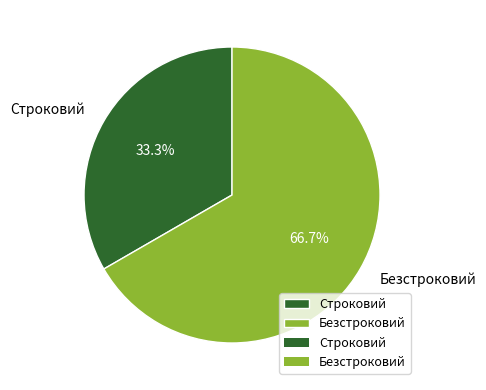

What percentage is the Строковий slice, to the nearest percent?

33%